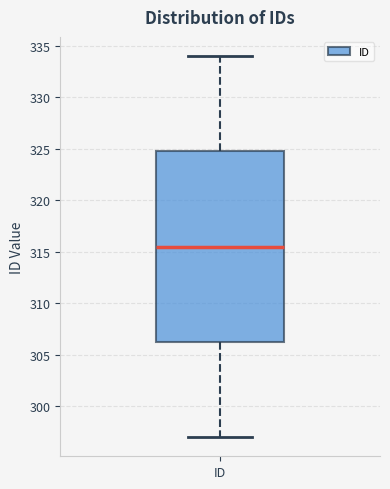

Read this box plot against the y-axis: the position of the median line, the range covered by the box, and the ends of both whiskers. The values are not printed on the chart, so give them approximately, as read against the axis.

median 315.5, box 306.5 to 325.0, whiskers 297.0 to 334.0